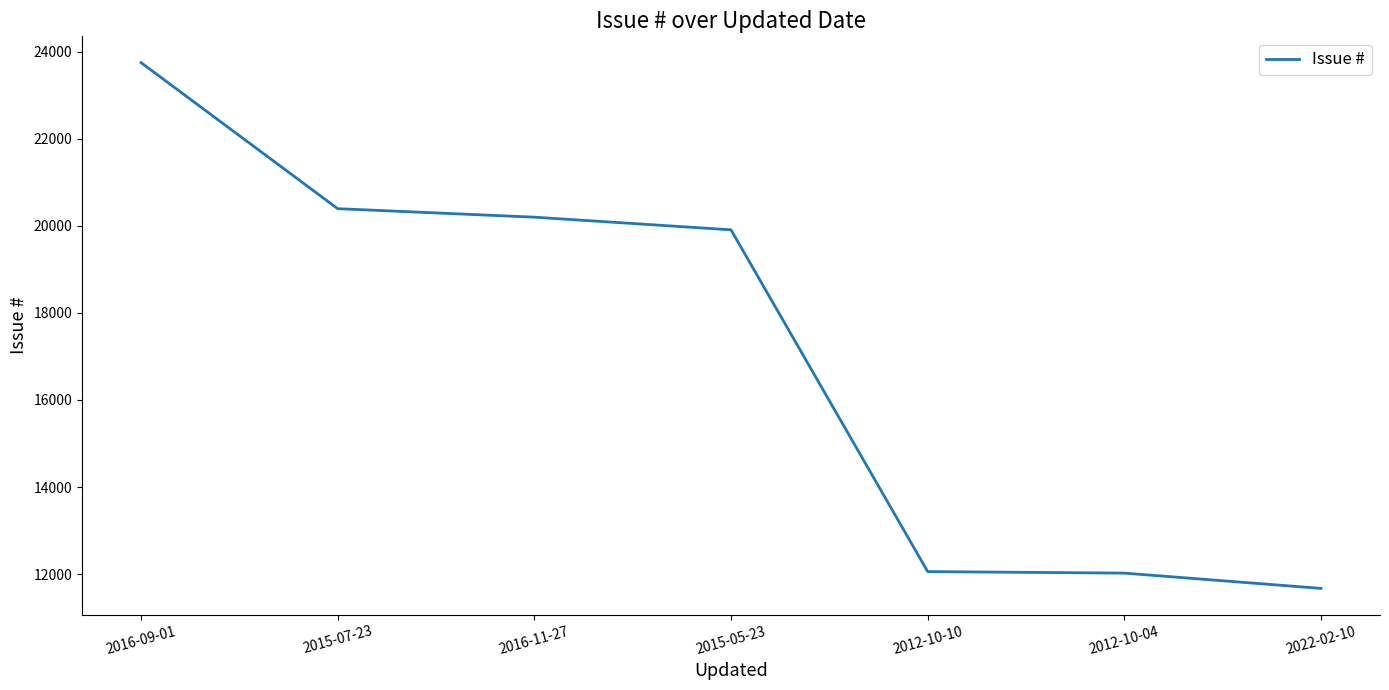

What is the difference between the maximum and minimum values?

12074